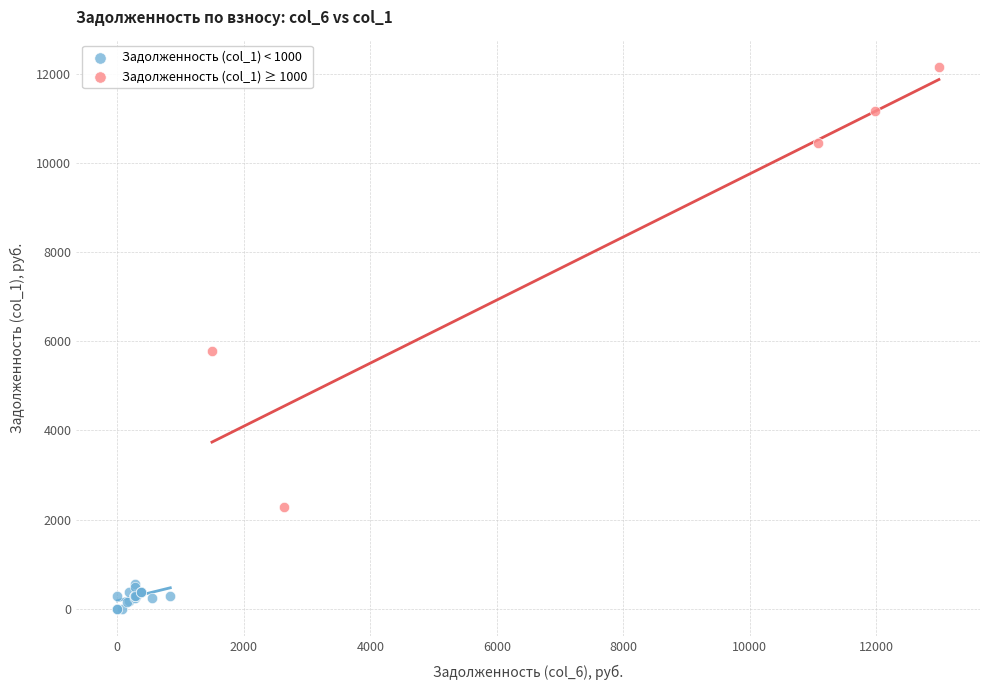

Which series contains the lowest Y value?

Задолженность (col_1) < 1000